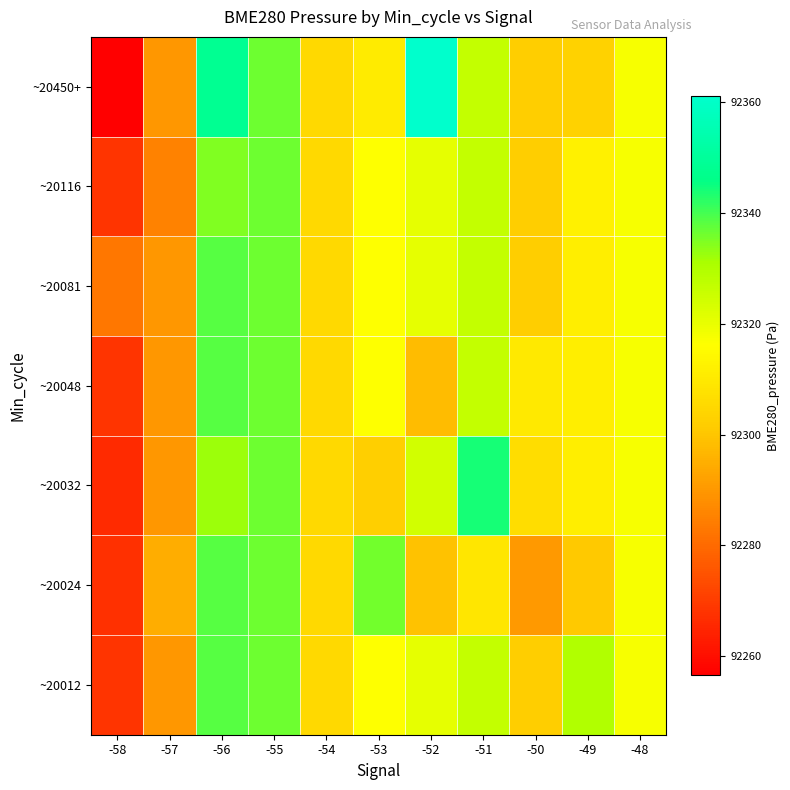

Reading left to right, extract all data points from this chart.

~20012: -58=92268.3	-57=92290.0	-56=92338.4	-55=92336.2	-54=92305.3	-53=92316.3	-52=92320.6	-51=92326.6	-50=92302.2	-49=92329.9	-48=92317.5
~20024: -58=92267.6	-57=92294.6	-56=92338.4	-55=92336.2	-54=92305.4	-53=92335.8	-52=92299.3	-51=92308.9	-50=92290.1	-49=92300.7	-48=92317.5
~20032: -58=92266.1	-57=92290.0	-56=92332.3	-55=92336.2	-54=92305.3	-53=92302.7	-52=92324.2	-51=92344.2	-50=92306.7	-49=92311.6	-48=92317.5
~20048: -58=92268.3	-57=92290.0	-56=92338.4	-55=92336.2	-54=92305.3	-53=92316.3	-52=92297.8	-51=92326.6	-50=92309.9	-49=92311.6	-48=92317.5
~20081: -58=92283.0	-57=92290.0	-56=92338.4	-55=92336.2	-54=92305.3	-53=92316.3	-52=92320.6	-51=92326.6	-50=92302.2	-49=92311.6	-48=92317.5
~20116: -58=92268.3	-57=92285.4	-56=92334.6	-55=92336.2	-54=92305.3	-53=92316.3	-52=92320.6	-51=92326.6	-50=92302.2	-49=92312.3	-48=92317.5
~20450+: -58=92256.6	-57=92290.0	-56=92348.2	-55=92336.2	-54=92305.3	-53=92310.6	-52=92361.0	-51=92326.6	-50=92302.2	-49=92303.5	-48=92317.5